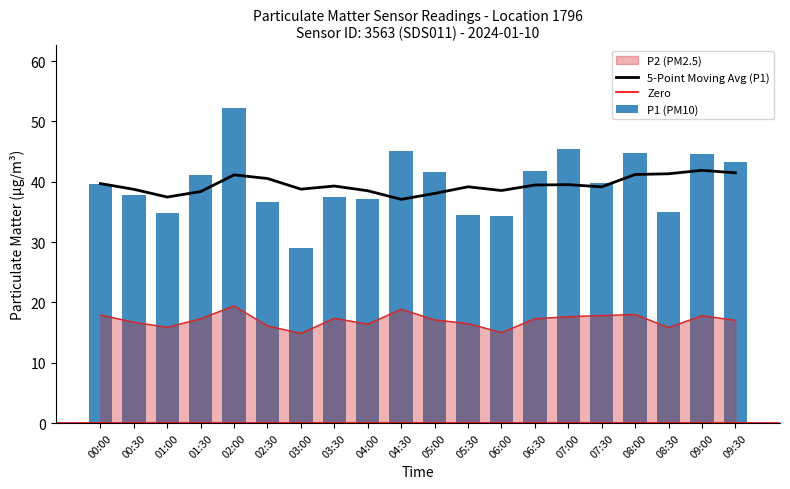

How many values in the P2 series exceed 17?

12